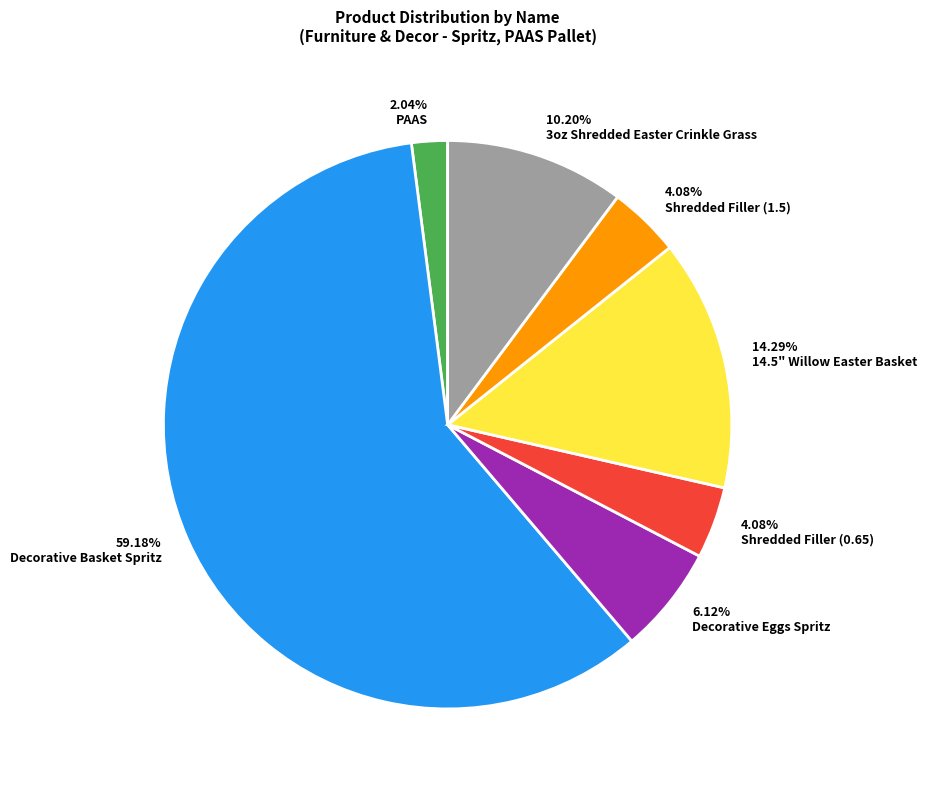

What percentage do 14.5" Willow Easter Basket and Shredded Filler (0.65) together represent?

18.4%